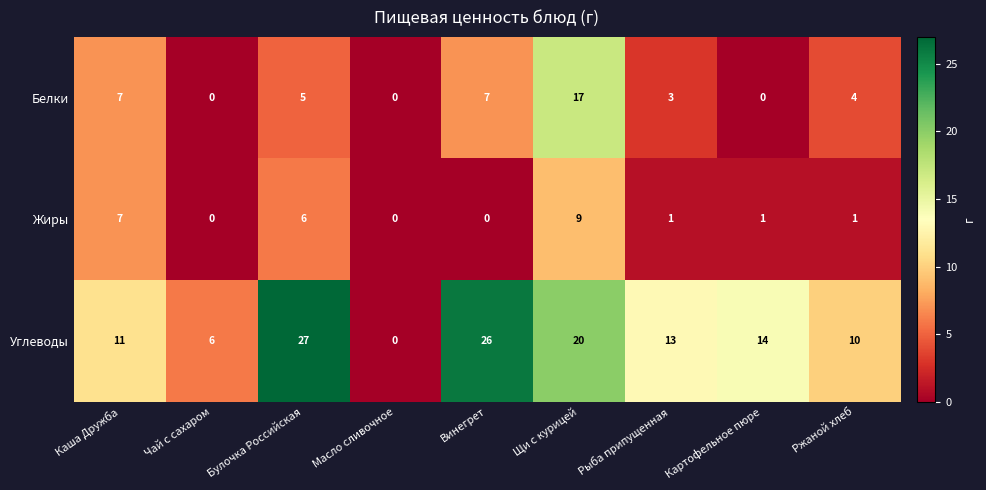

What is the highest value of the Белки series?

17